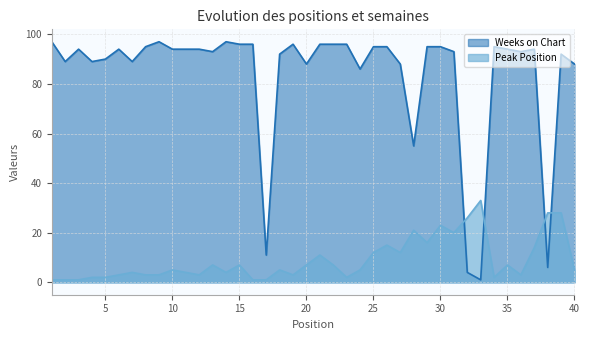

What is the sum of the Peak Position values at 12 and 5?

5